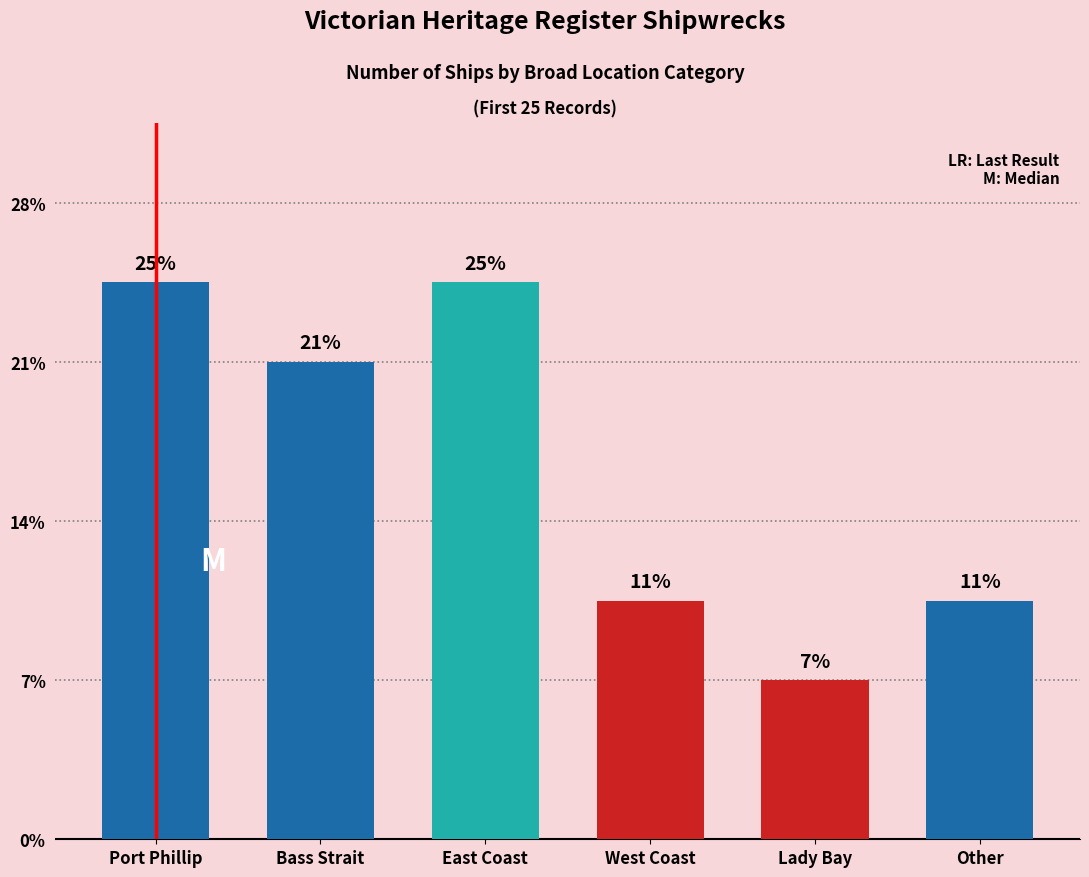

Reading left to right, list all the values displayed in this chart.

7	6	7	3	2	3